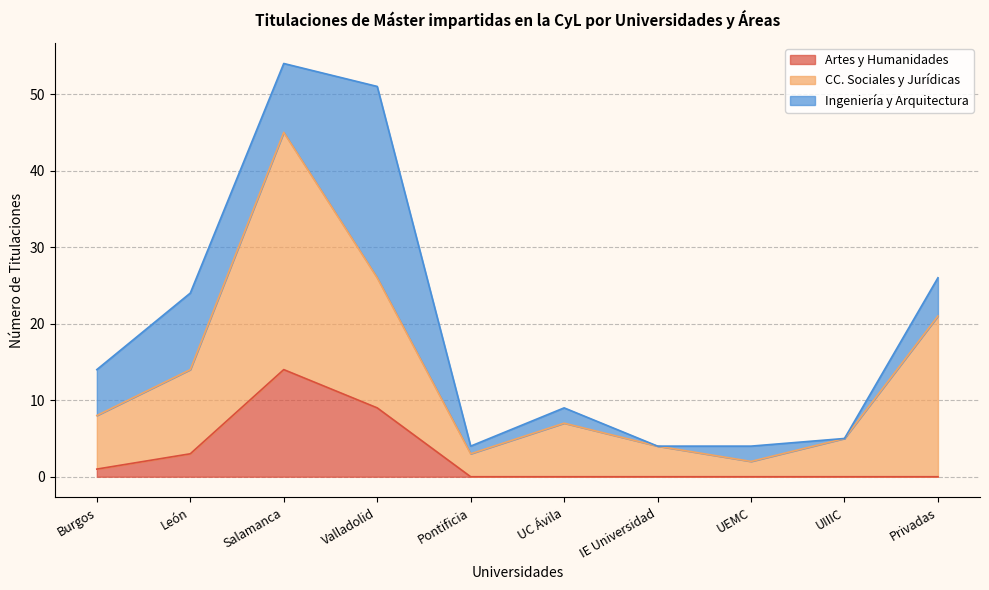

True or false: Artes y Humanidades and CC. Sociales y Jurídicas cross at least once.

False